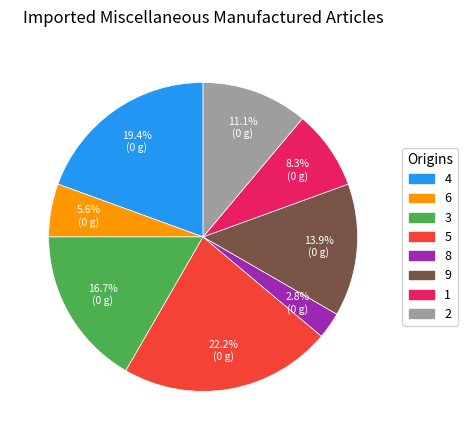

Is it true that 1 is 8% of the pie?

True